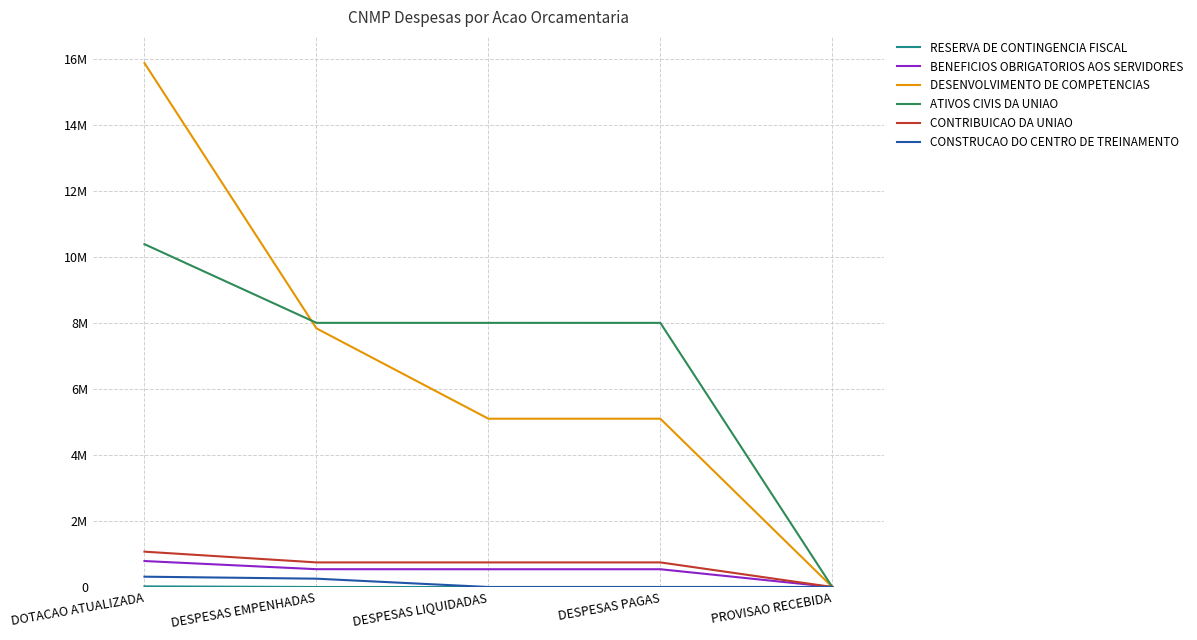

Is this an area chart (filled region under the line)?

No